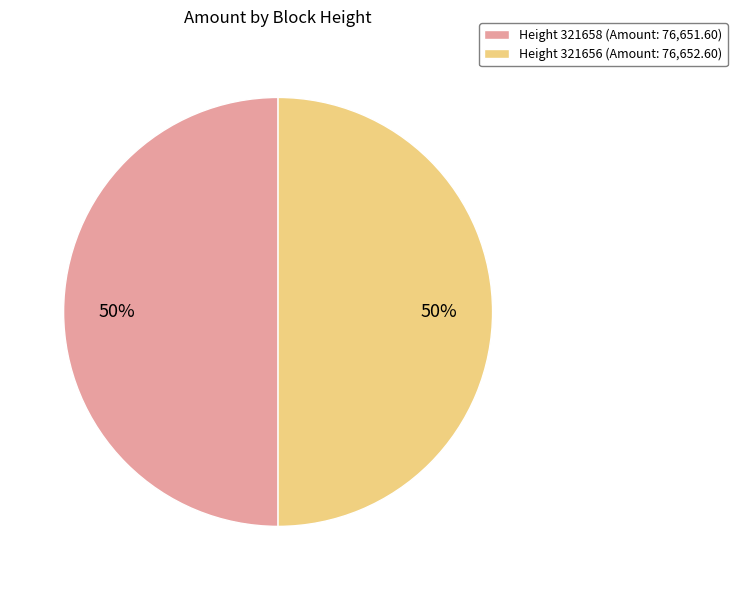

Is it true that Height 321656 (Amount: 76,652.60) is 50% of the pie?

True